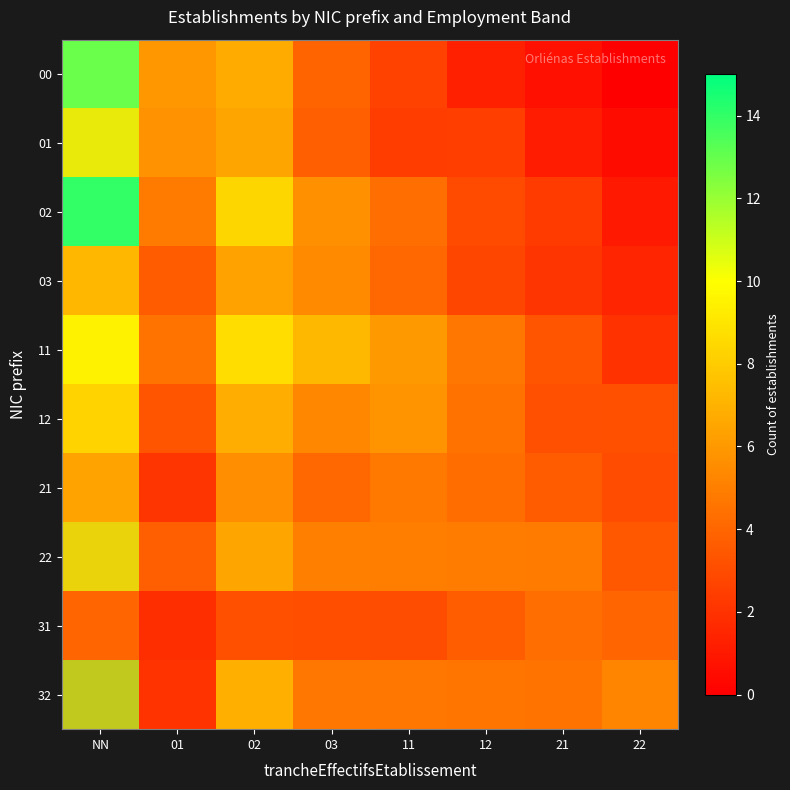

Which category has the lowest value in the 21 series?

01